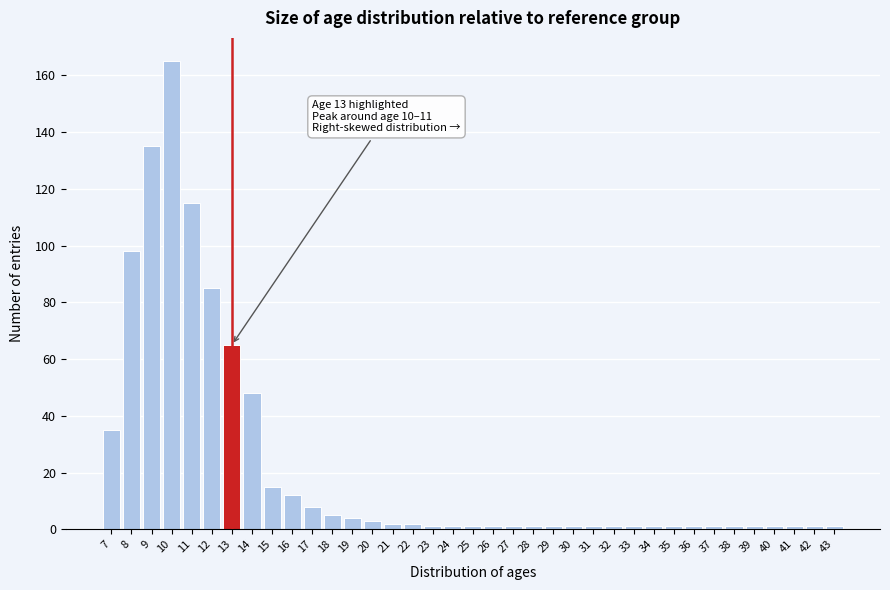

What is the change in value from 15 to 18?

-10